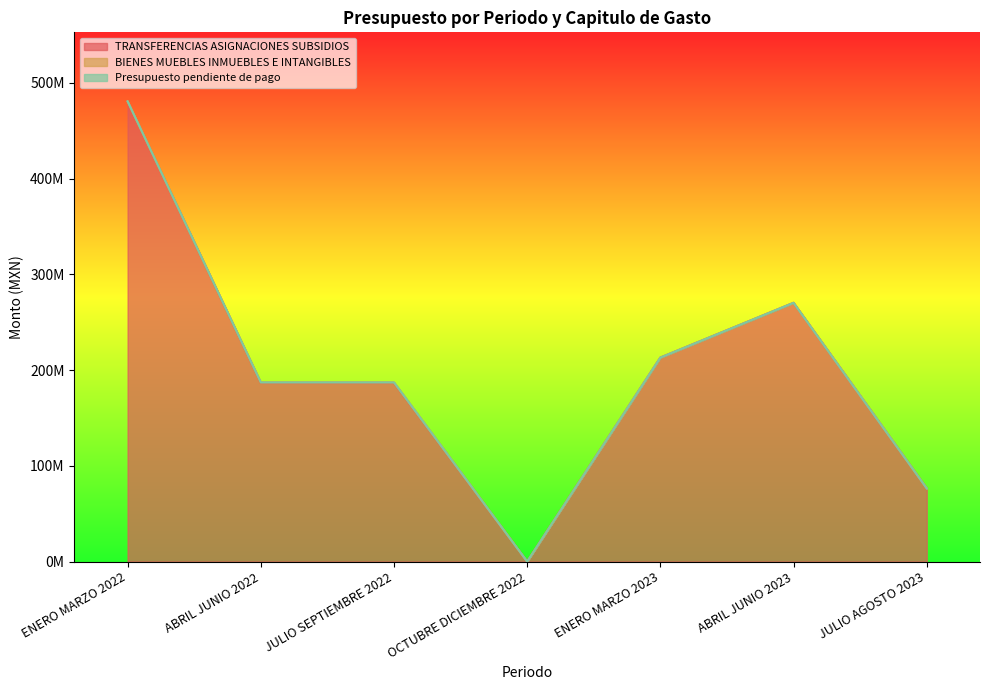

Which has a higher value, JULIO AGOSTO 2023 or ENERO MARZO 2023?

ENERO MARZO 2023